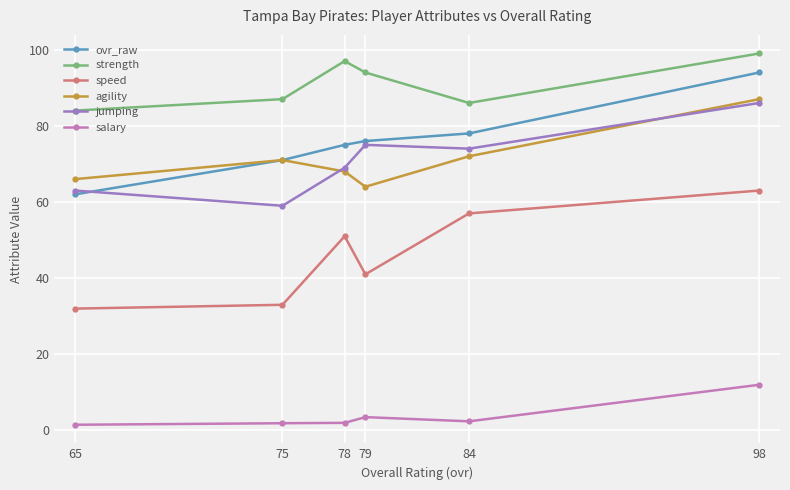

What is the sum of the jumping values at 75 and 79?

134.0